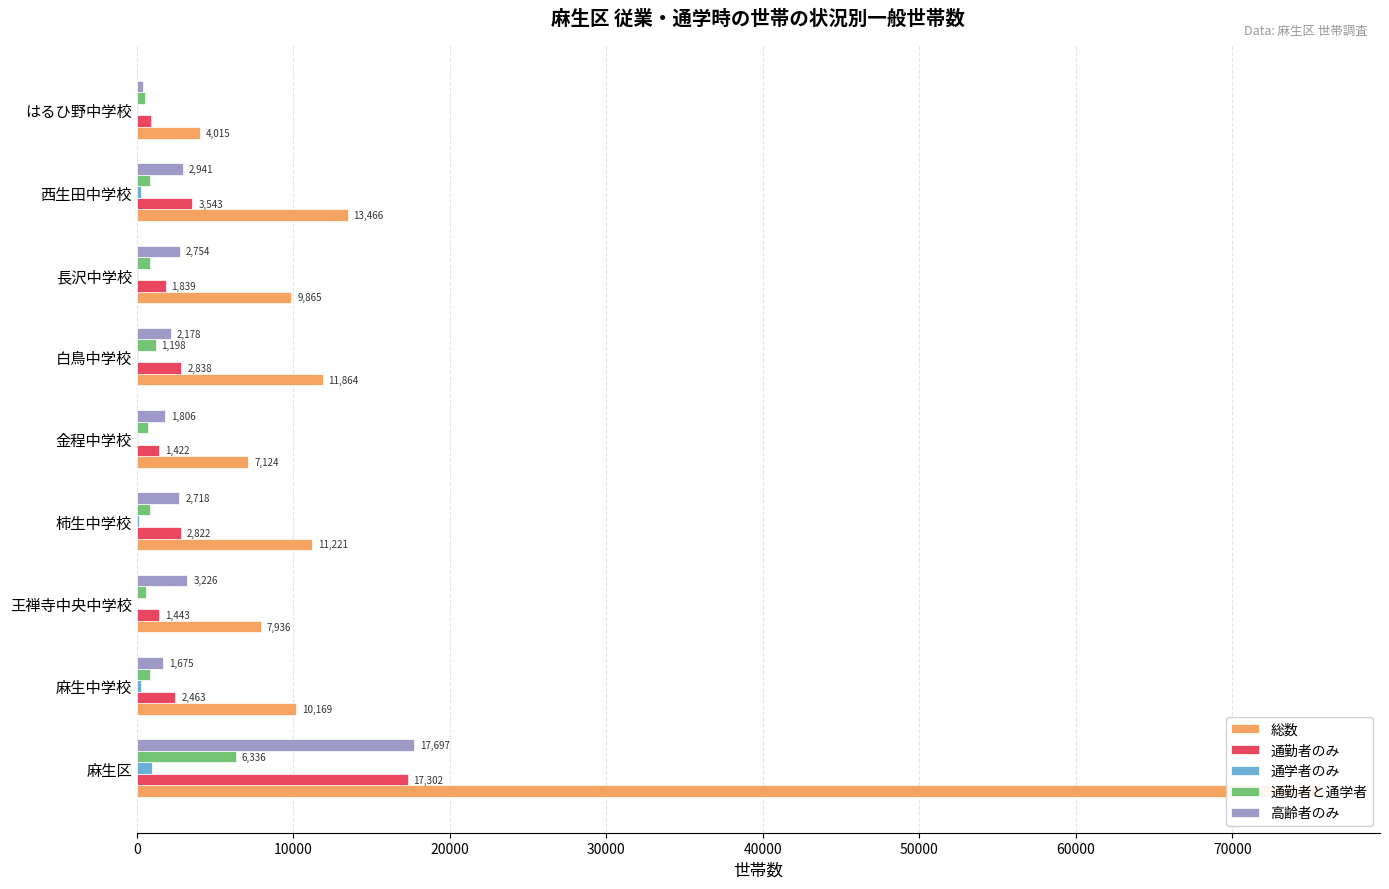

What is the total value across all series at 麻生中学校?

15420